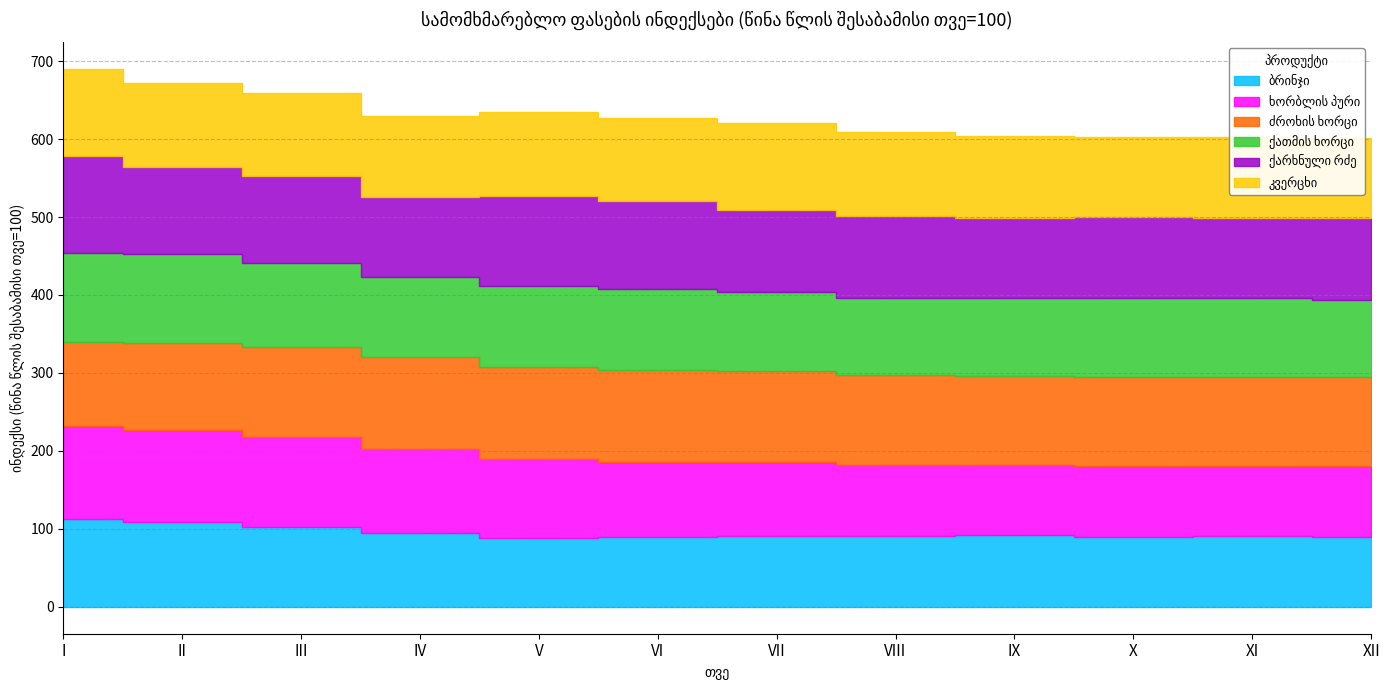

List the labels in order of კვერცხი value, smallest first.

X, XII, IV, XI, IX, III, VI, II, V, VIII, VII, I